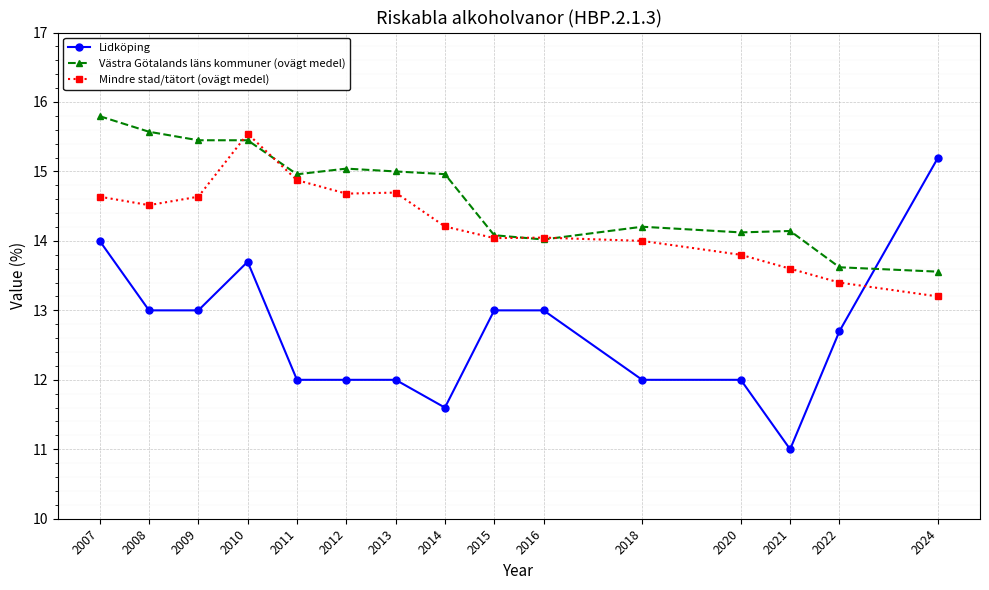

What is the sum of all Västra Götalands läns kommuner (ovägt medel) values?

220.0